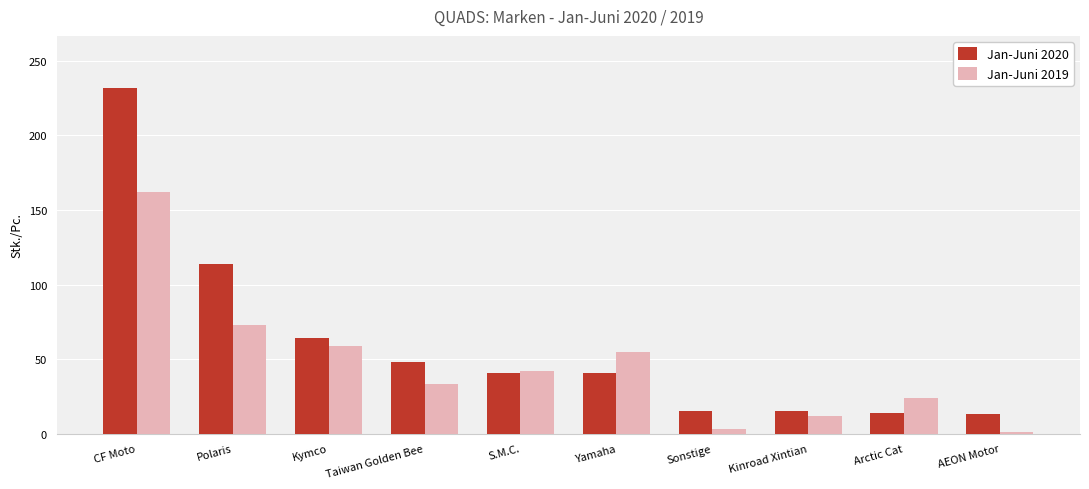

List the series in order of their peak value, lowest first.

Jan-Juni 2019, Jan-Juni 2020